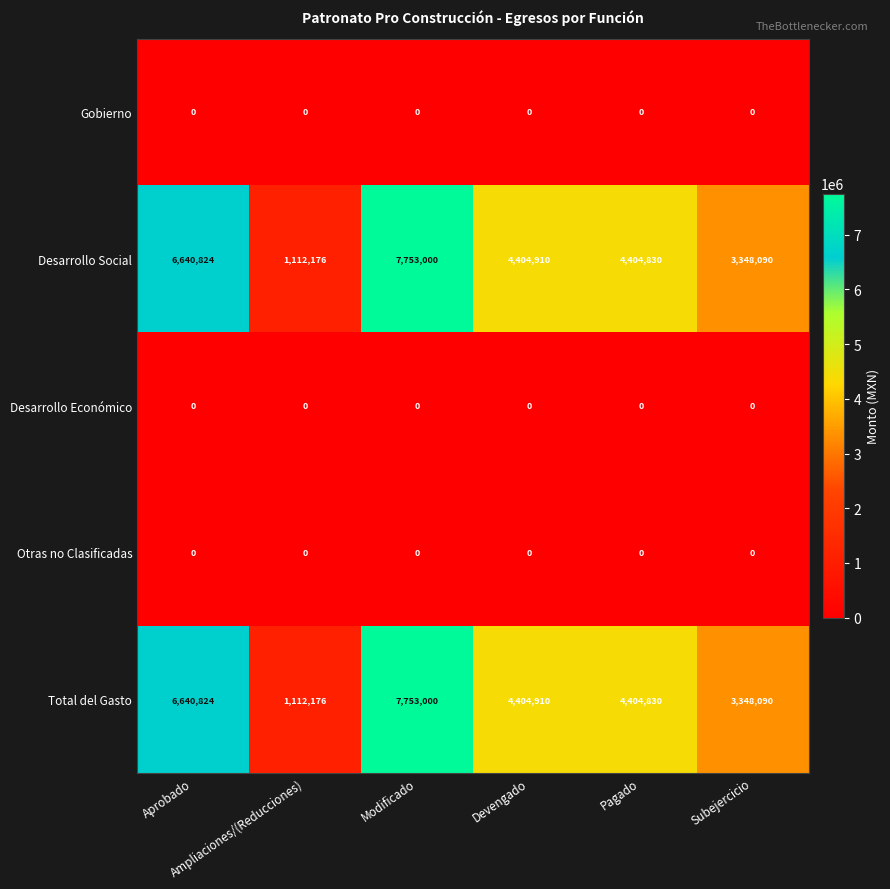

What is the total value across all series at Devengado?

8809820